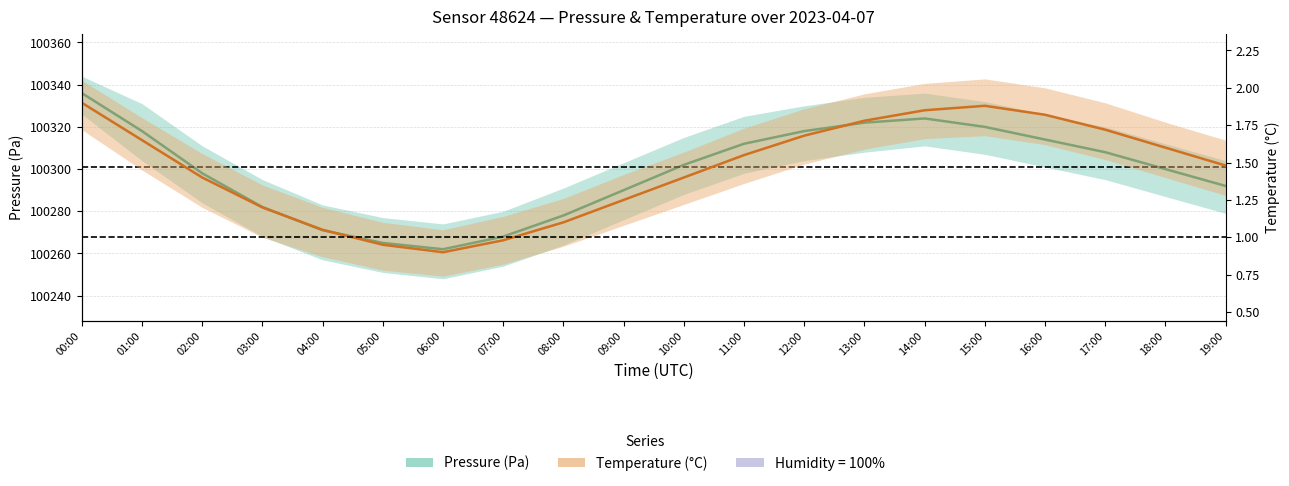

How many values in the Pressure (center) series are below 100302?

10